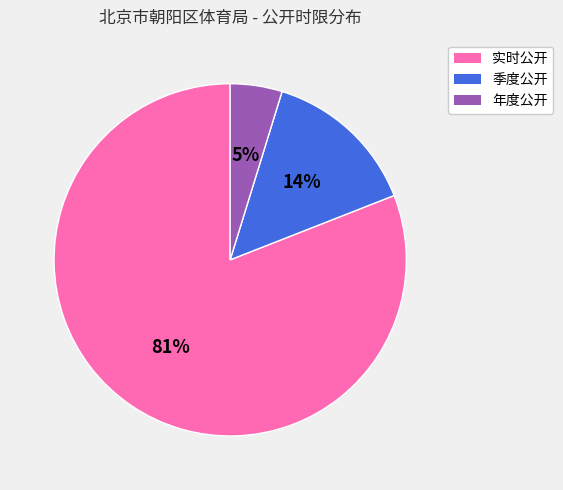

Approximately how many times larger is the value at 季度公开 compared to 实时公开?

0.2